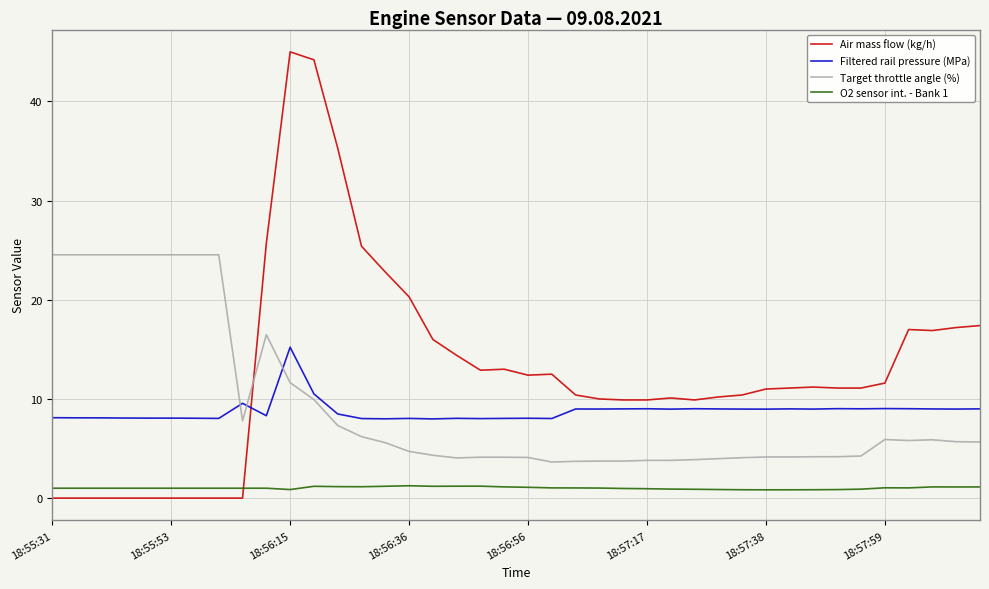

What is the maximum value for O2 sensor int. - Bank 1?

1.2